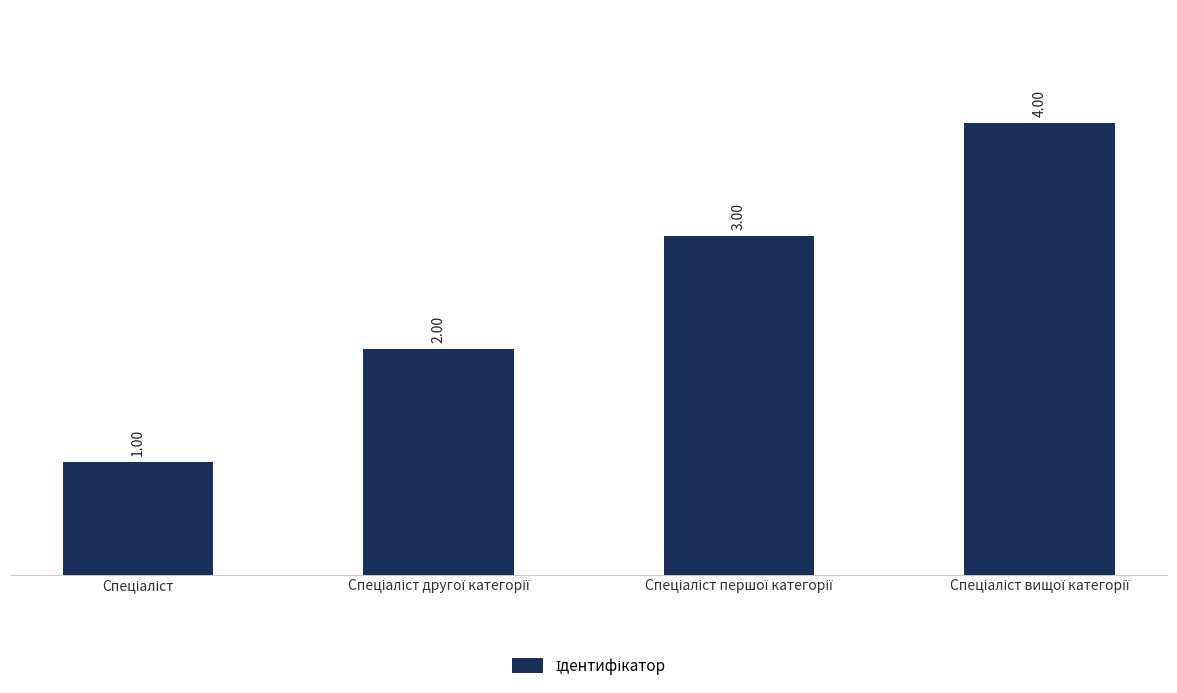

What is the difference between the maximum and minimum values?

3